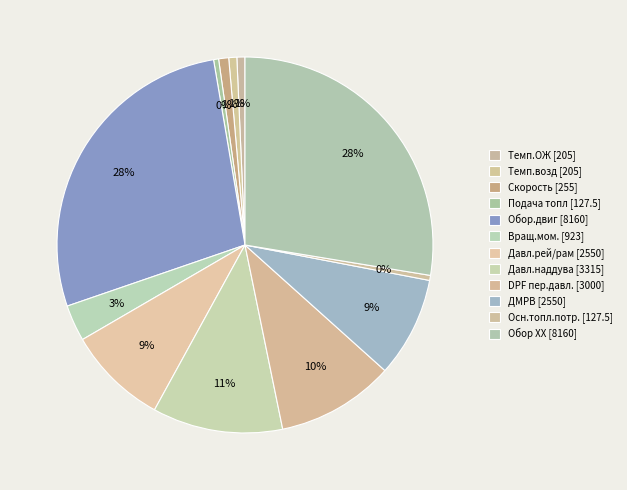

How many segments does this pie chart have?

12